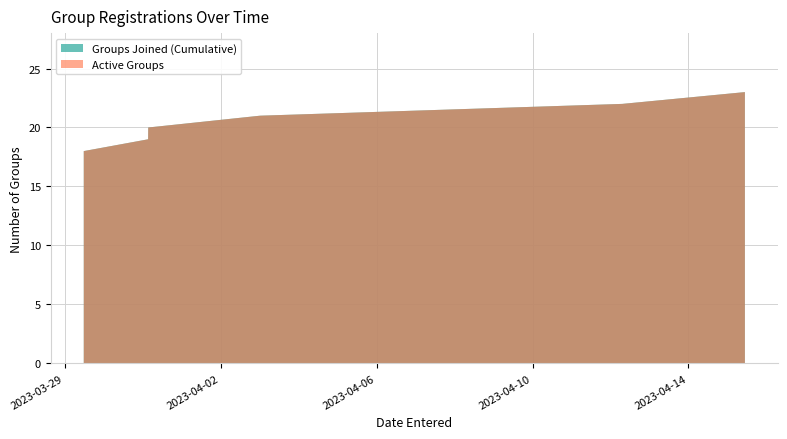

Reading left to right, list all the values displayed in this chart.

Groups Joined (Cumulative): 1	2	3	4	5	6	7	8	9	10	11	12	13	14	15	16	17	18	19	20	21	22	23
Active Groups: 1	2	3	4	5	6	7	8	9	10	11	12	13	14	15	16	17	18	19	20	21	22	23